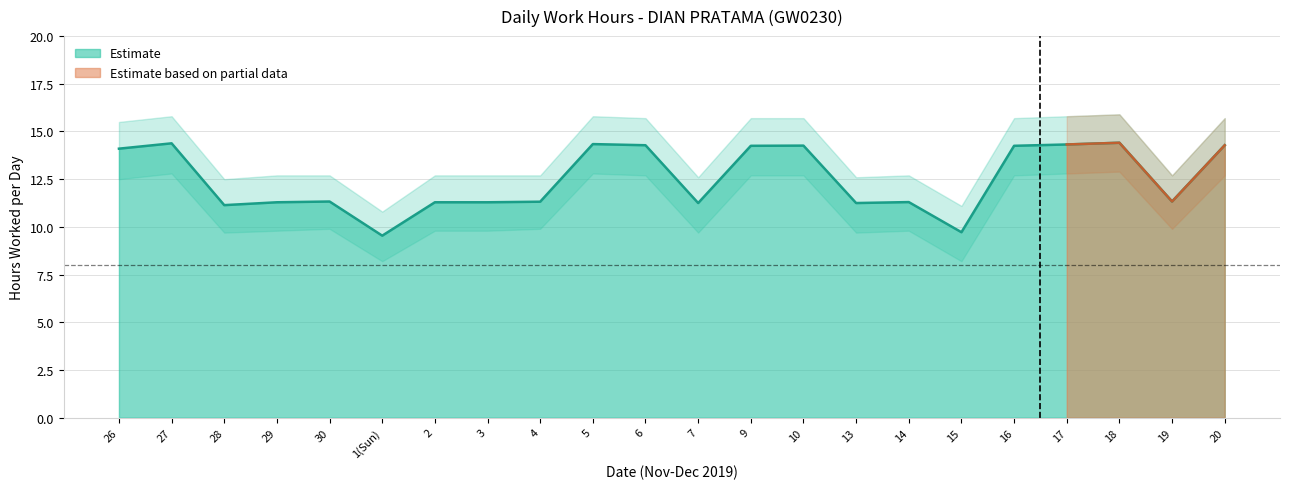

What is the difference between the maximum and second lowest values in the Upper Band series?

4.8